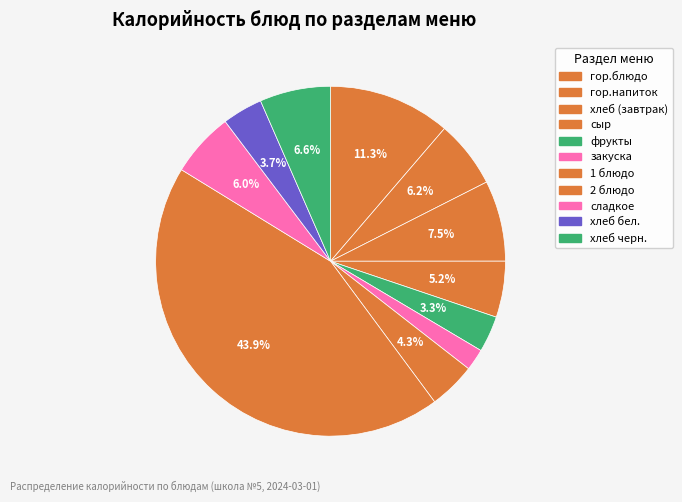

How many slices are in this pie chart?

11